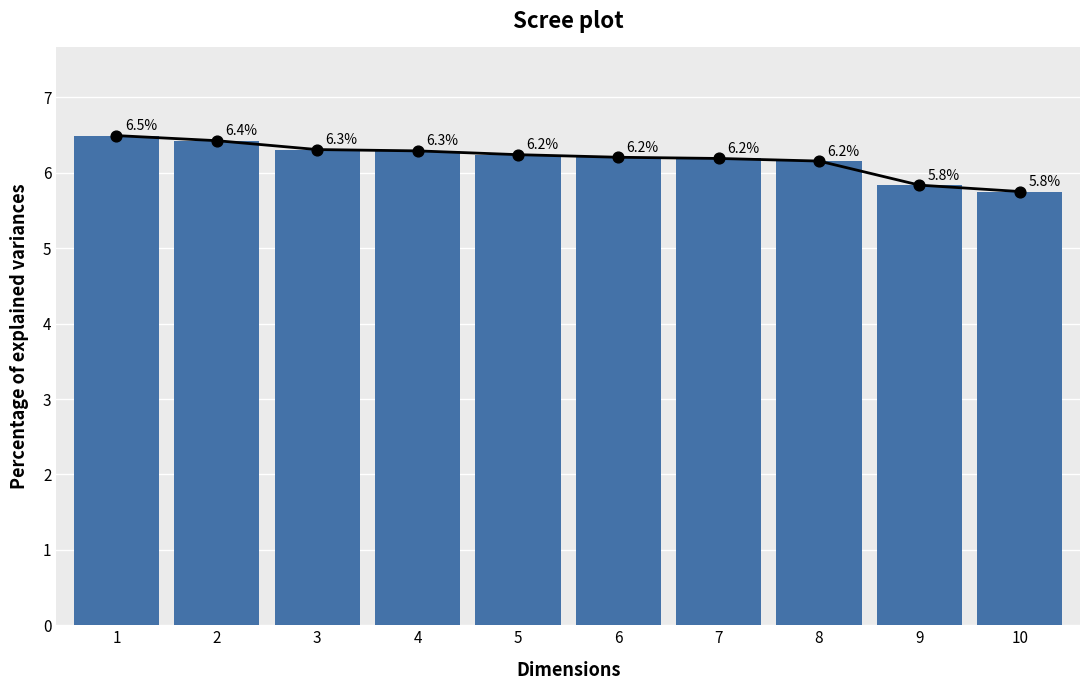

What is the change in value from 2 to 6?

-0.2